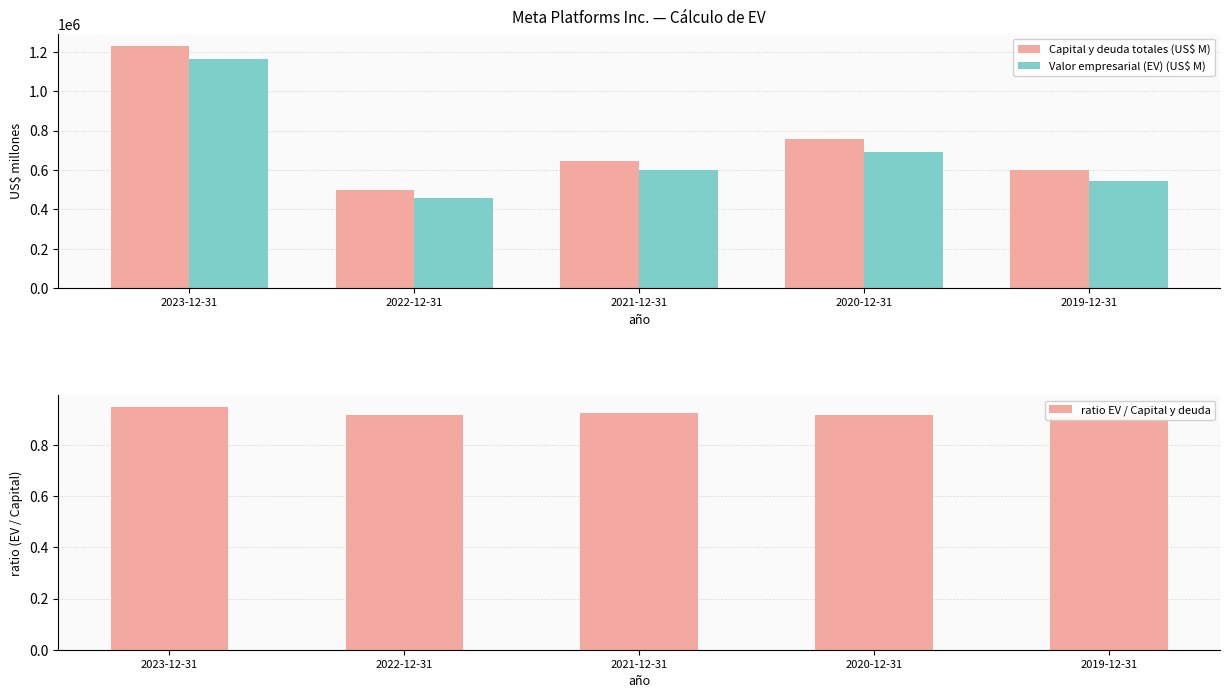

What position from the right is 2020-12-31?

2